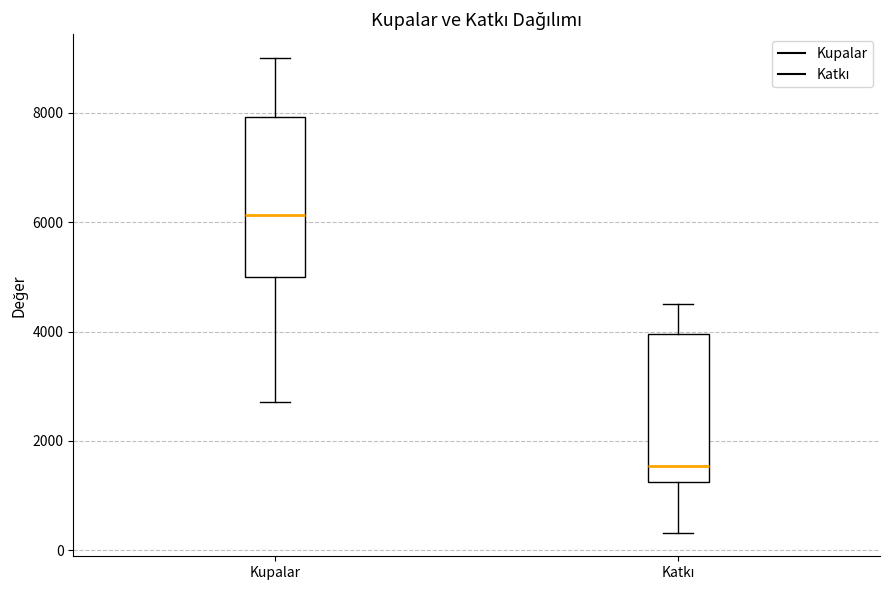

Reading left to right, read every box against the y-axis: the position of its median line, the range the box covers, and the ends of its whiskers. The values are not printed on the chart, so give them approximately, as read against the axis.

Kupalar: median 6200, box 5000 to 8000, whiskers 2800 to 9000
Katkı: median 1600, box 1200 to 4000, whiskers 400 to 4600